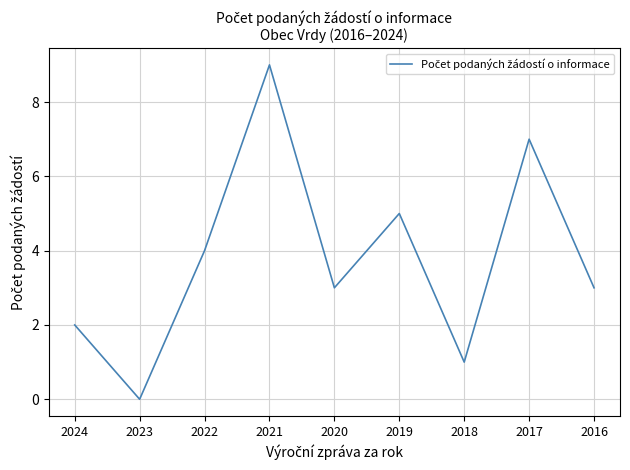

At which category does the chart reach its peak across all series?

2021